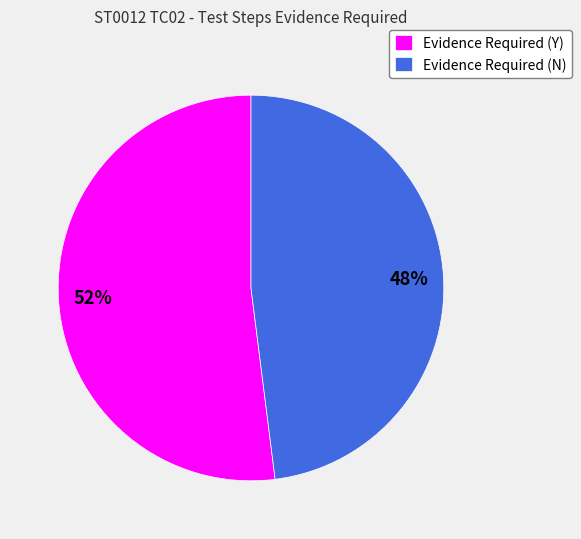

Count the number of slices in the pie.

2